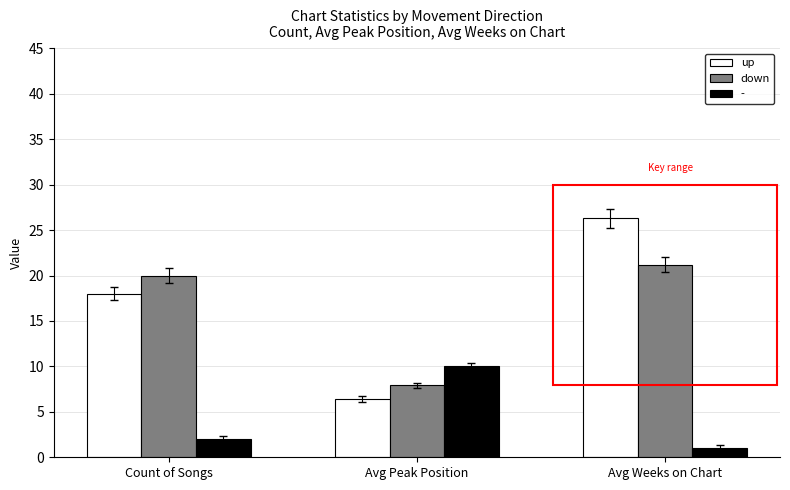

Read the - value at Count of Songs.

2.0